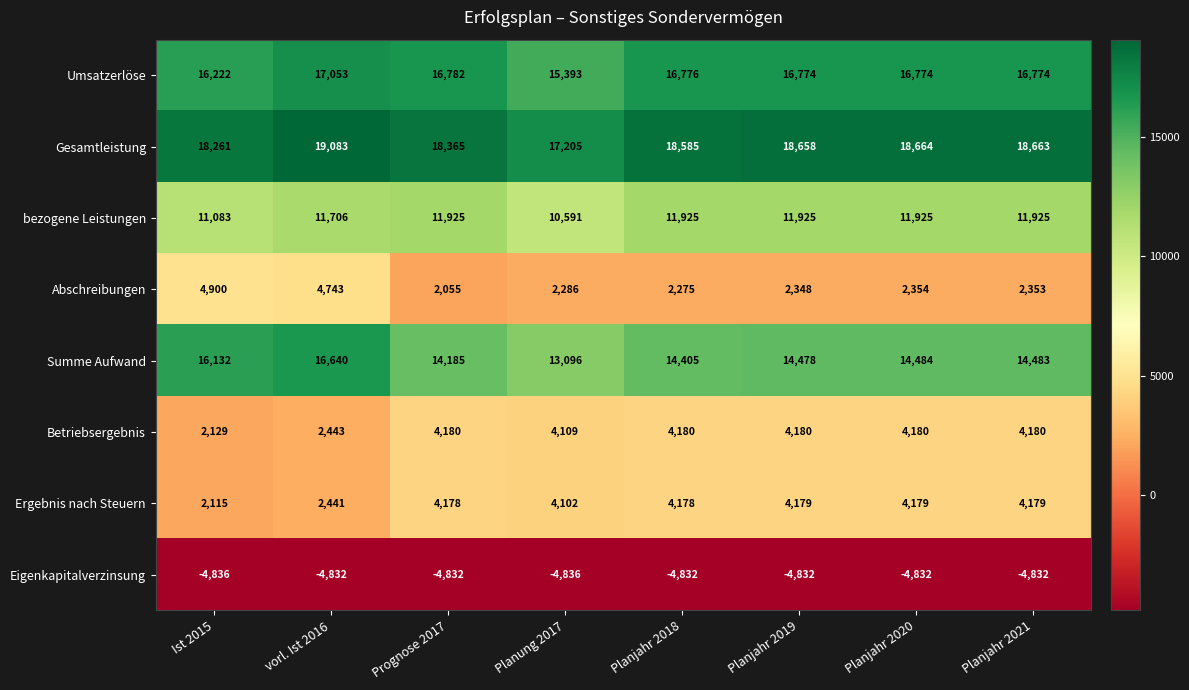

True or false: Gesamtleistung has a value of 18585 at Planjahr 2018.

True